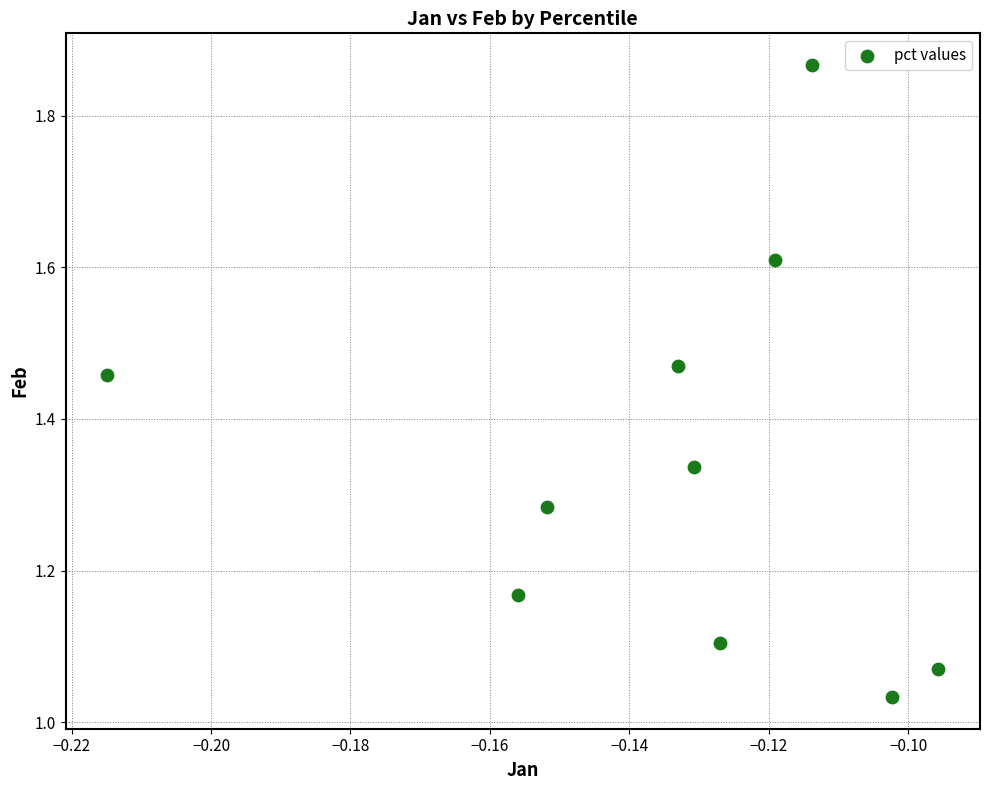

What is the range of Y values (max minus min)?

0.8